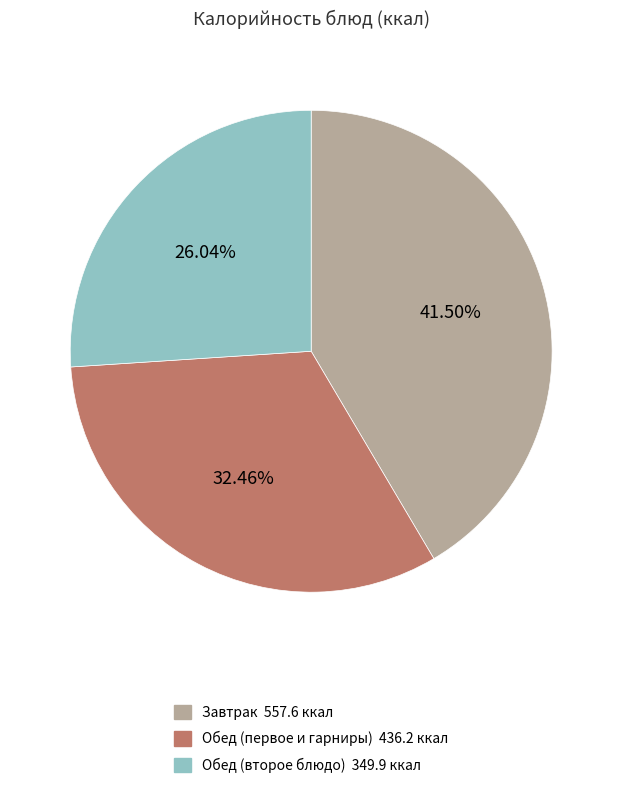

Does any single category account for the majority?

No